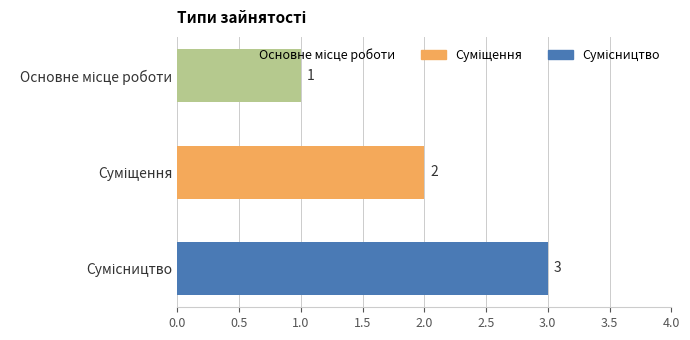

How many values are between 1 and 3?

3